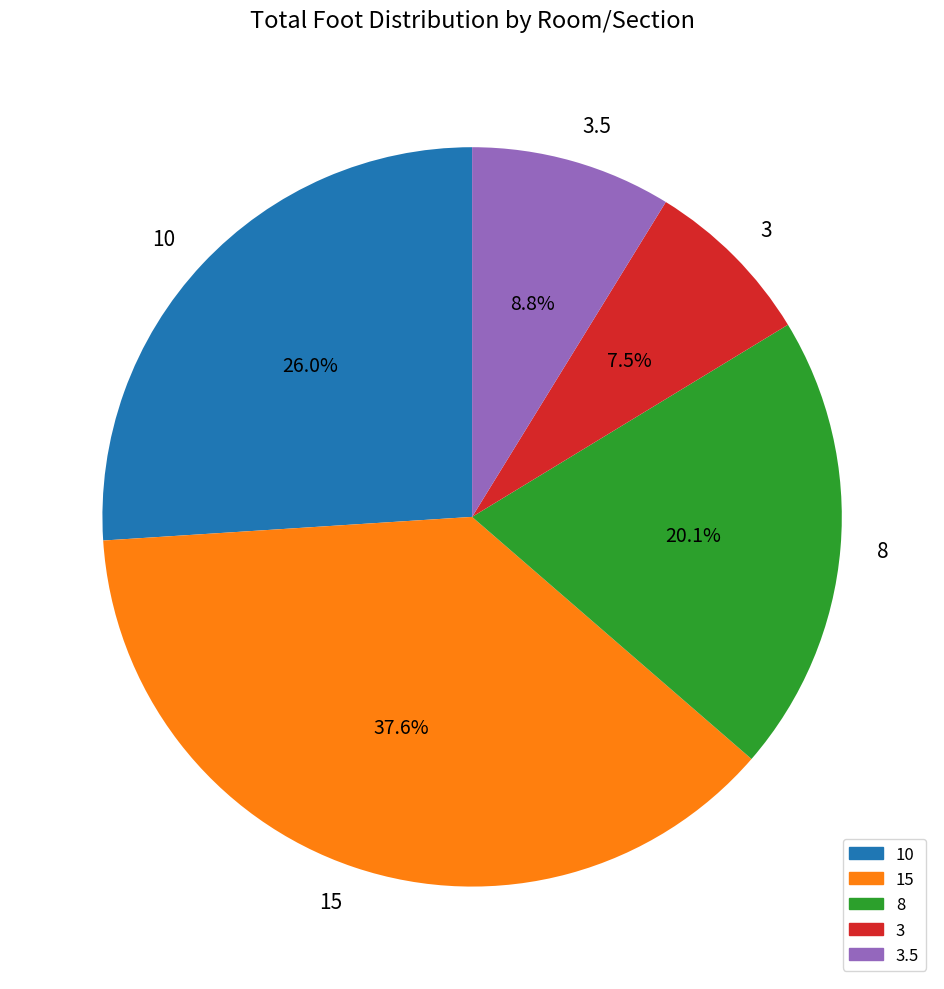

Rank the categories by value from lowest to highest.

3, 3.5, 8, 10, 15